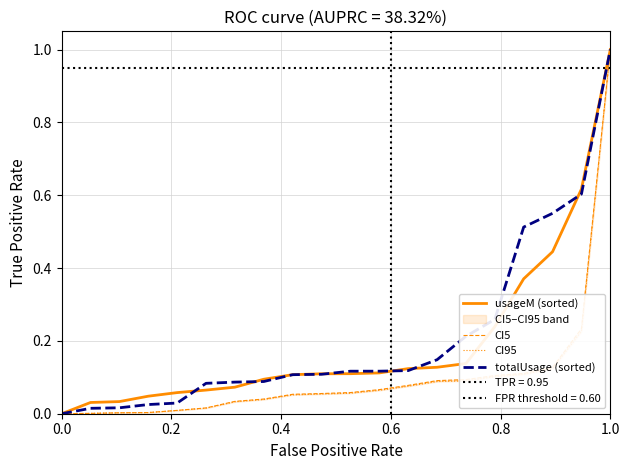

Reading left to right, list all the values displayed in this chart.

usageM (sorted): 0.0	0.0	0.0	0.0	0.1	0.1	0.1	0.1	0.1	0.1	0.1	0.1	0.1	0.1	0.1	0.2	0.4	0.4	0.6	1.0
CI5: 0.0	0.0	0.0	0.0	0.0	0.0	0.0	0.0	0.1	0.1	0.1	0.1	0.1	0.1	0.1	0.1	0.1	0.1	0.2	1.0
CI95: 0.0	0.0	0.0	0.0	0.0	0.0	0.0	0.0	0.1	0.1	0.1	0.1	0.1	0.1	0.1	0.1	0.1	0.1	0.2	1.0
totalUsage (sorted): 0.0	0.0	0.0	0.0	0.0	0.1	0.1	0.1	0.1	0.1	0.1	0.1	0.1	0.1	0.2	0.3	0.5	0.6	0.6	1.0